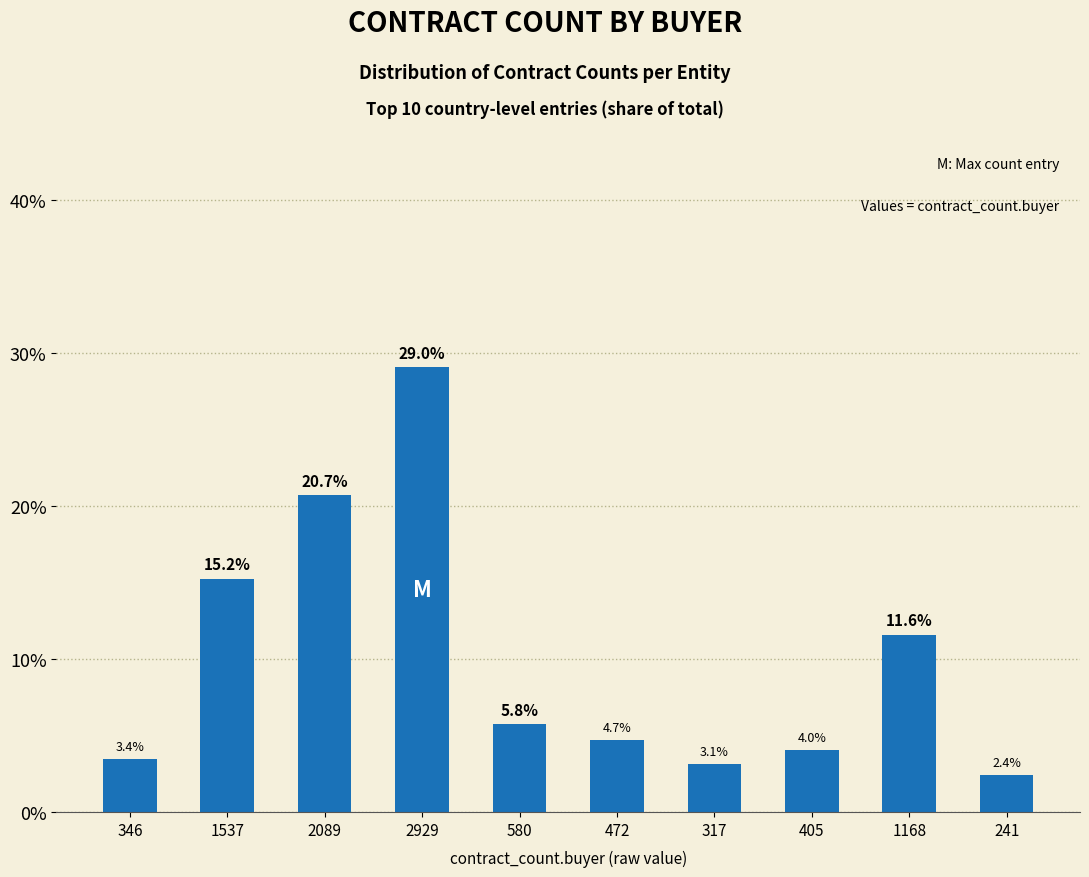

What is the sum of the values at 317 and 241?

5.5